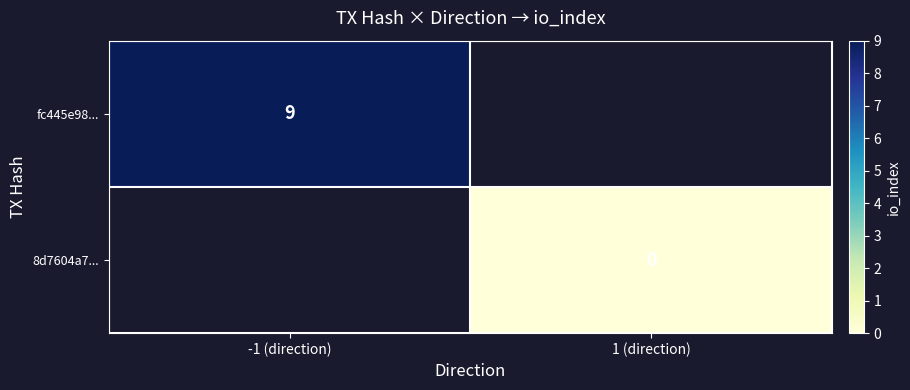

The value of fc445e98... at -1 (direction) is 9. True or false?

True